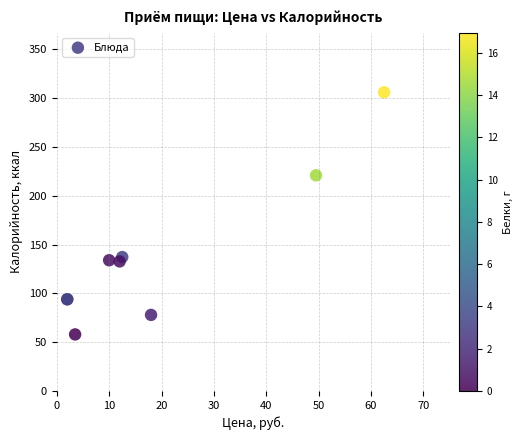

What Y value in the scatter plot is closest to 182?

221.0